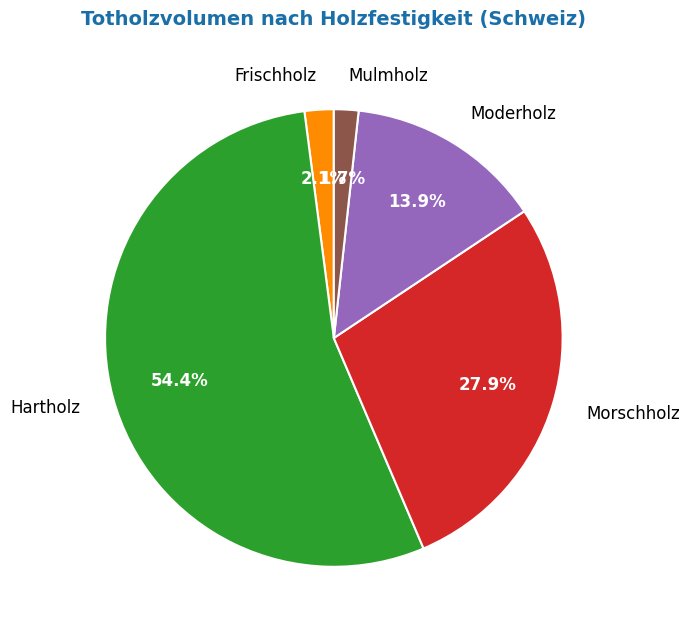

True or false: Moderholz accounts for 14% of the total.

True